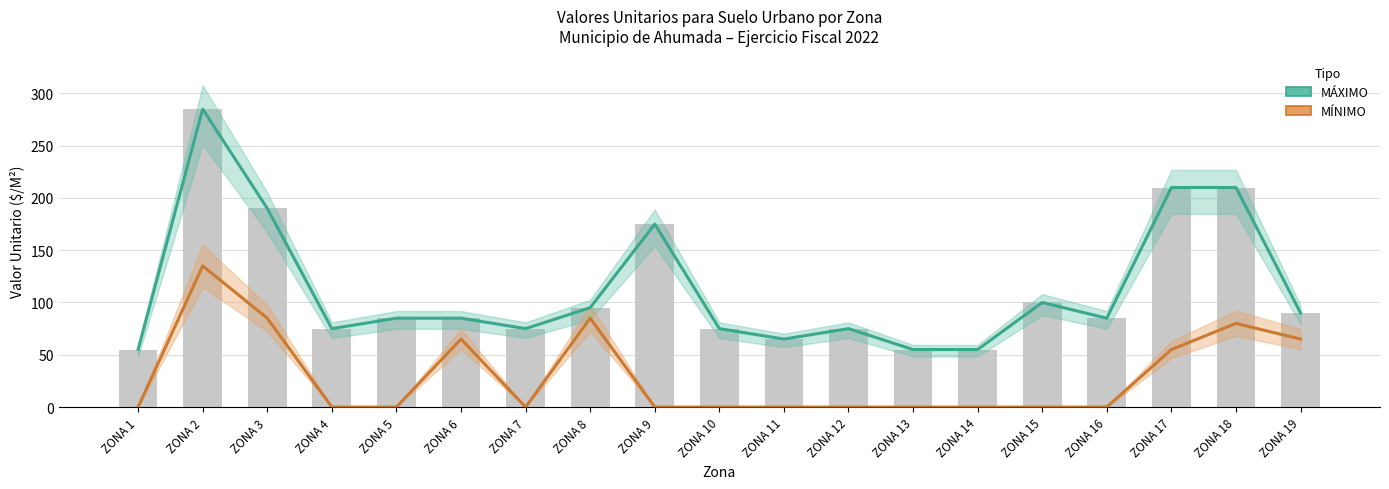

What is the difference between the MÁXIMO values at ZONA 10 and ZONA 18?

135